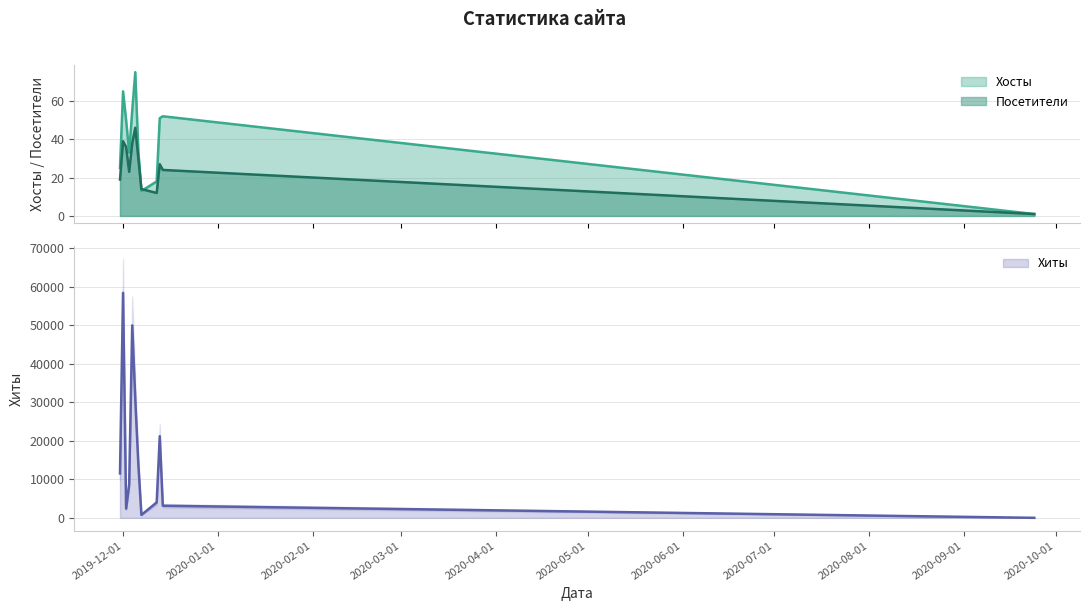

True or false: Хосты has a value of 55 at 2019-12-04.

True